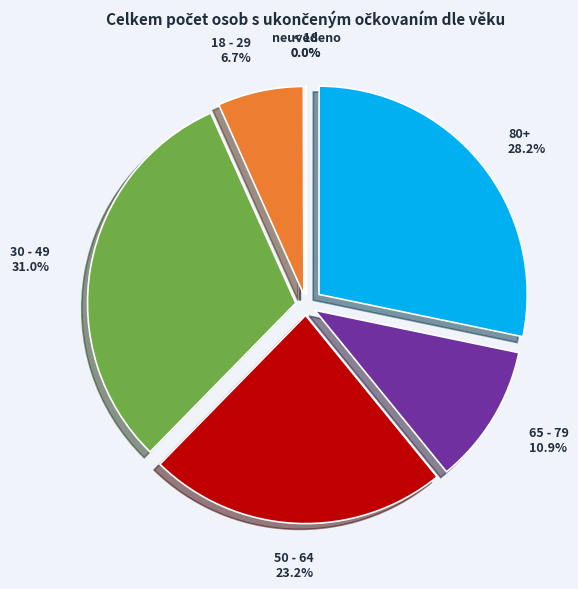

Is there a majority slice in this chart?

No